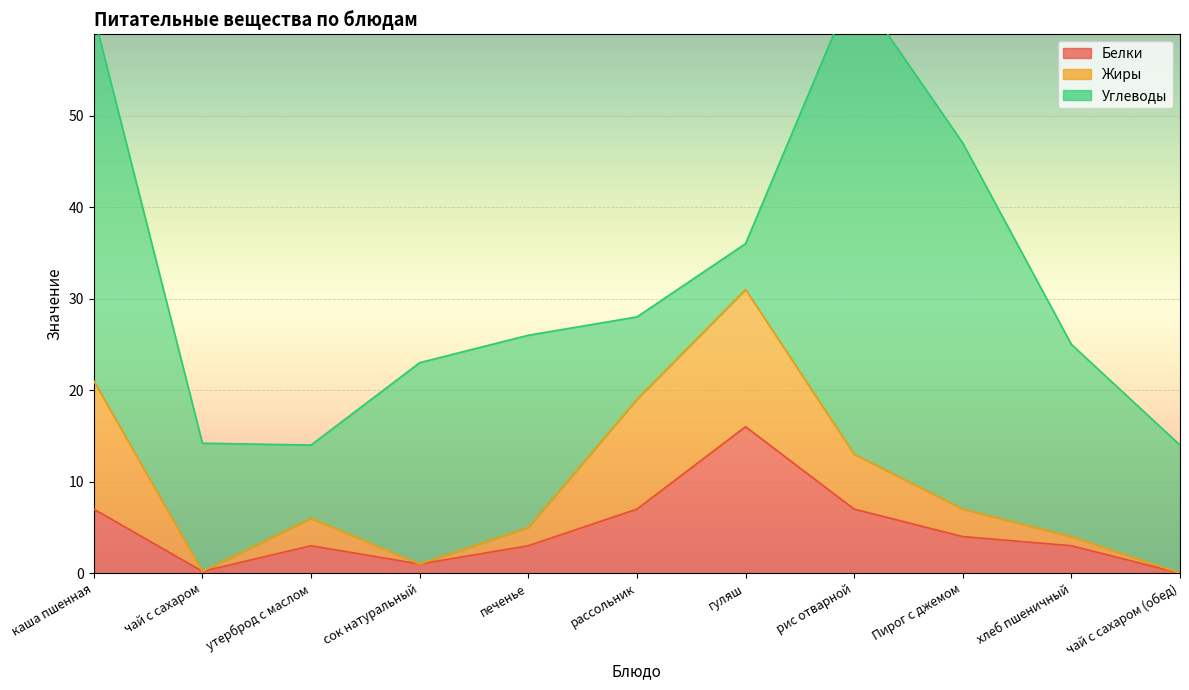

Which series ends up on top after the final intersection of Жиры and Углеводы?

Углеводы